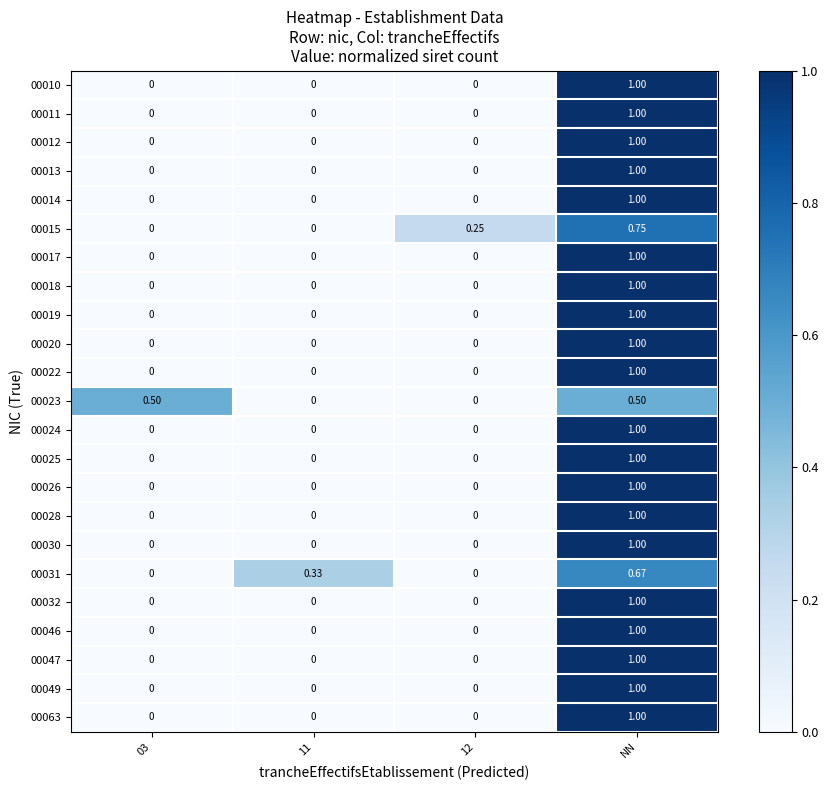

Which series changed the most between 03 and 12?

00023